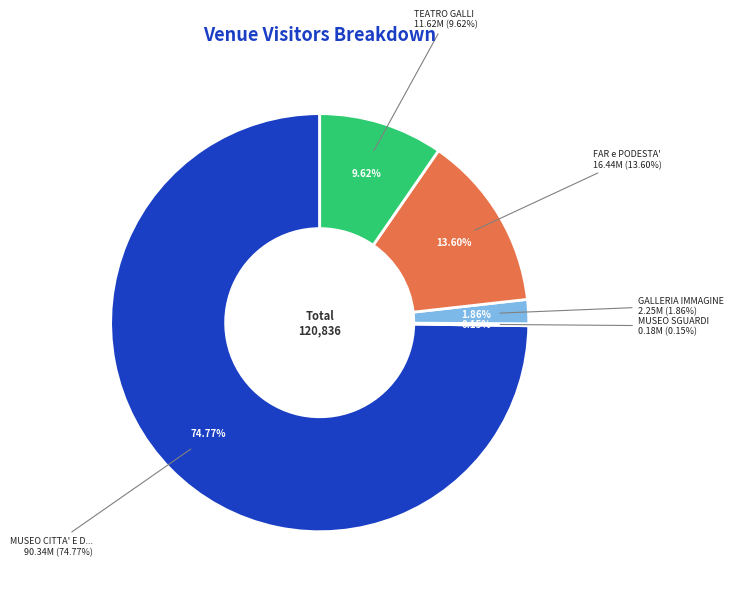

To the nearest percent, what percentage of the pie is GALLERIA IMMAGINE?

2%